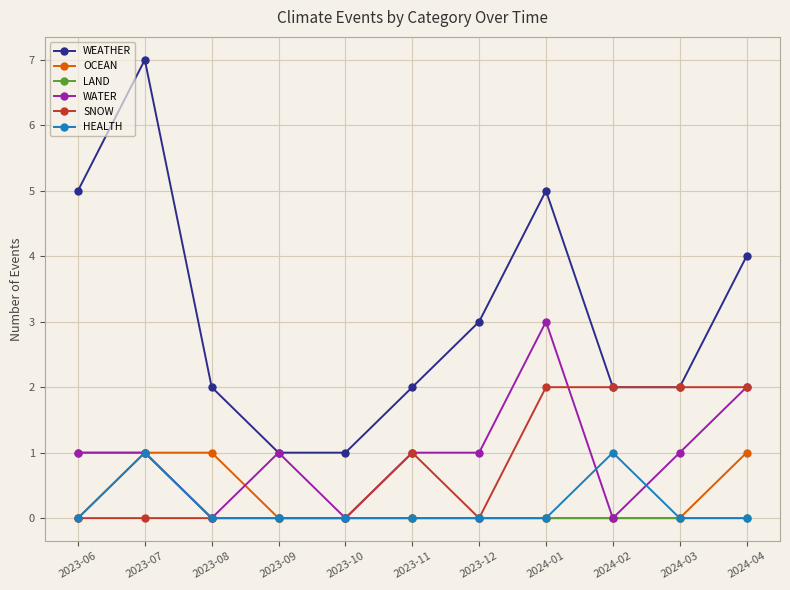

The LAND series shows -1 at 2024-04. True or false?

False